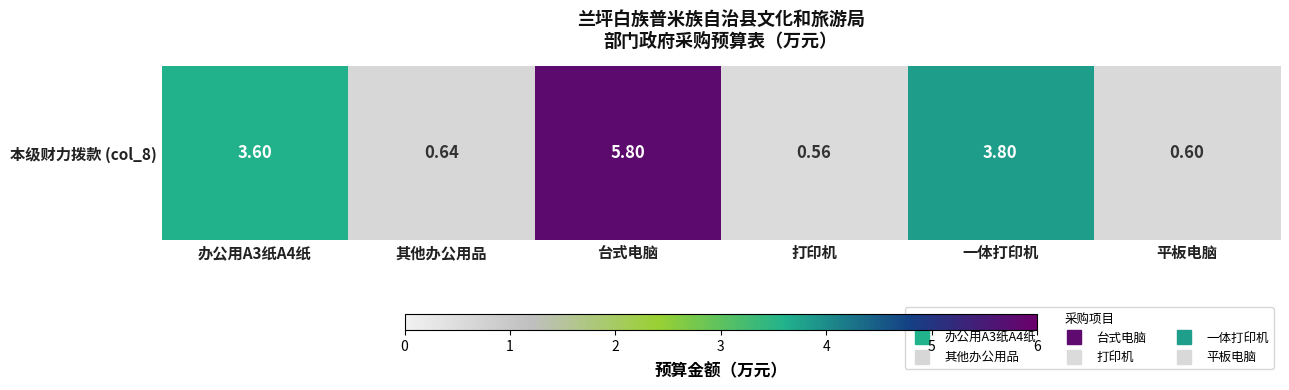

Reading right to left, list all the values displayed in this chart.

平板电脑=0.6	一体打印机=3.8	打印机=0.6	台式电脑=5.8	其他办公用品=0.6	办公用A3纸A4纸=3.6